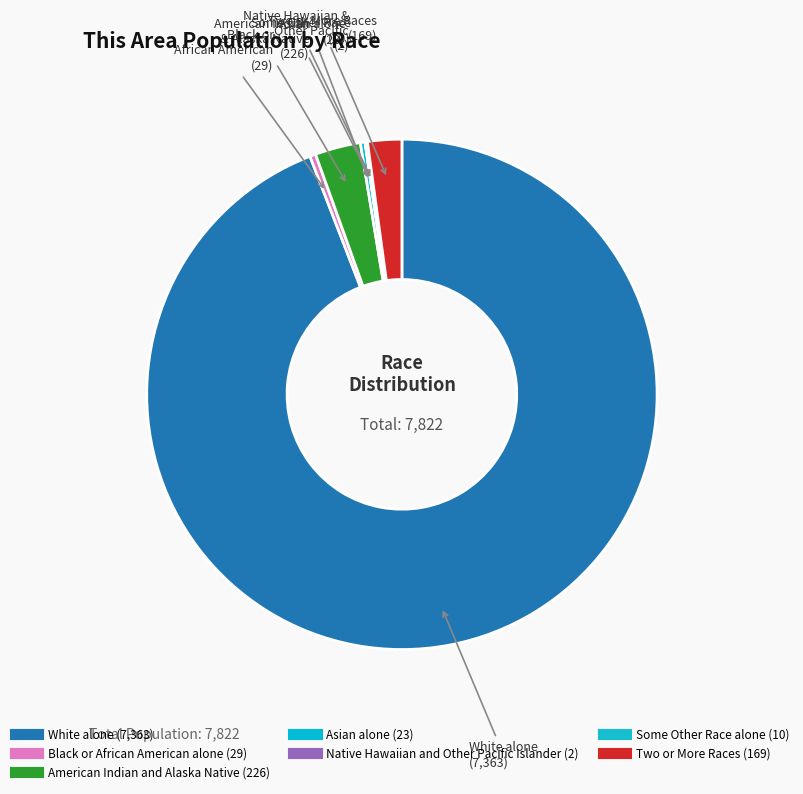

What portion of the pie excludes American Indian and Alaska Native?

97.1%